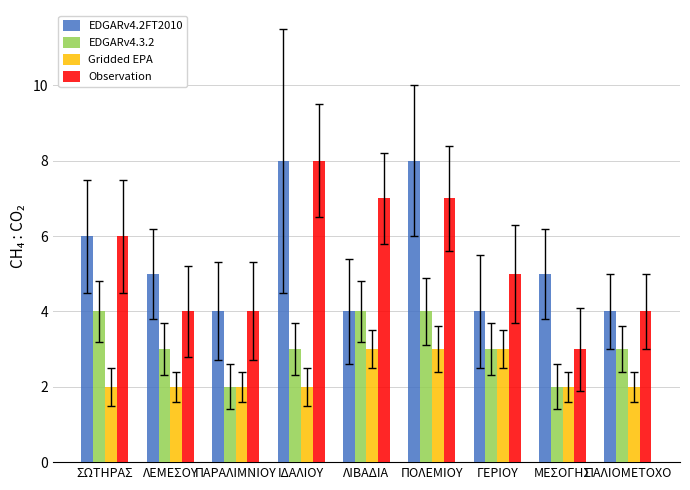

What is the difference between the highest and lowest values at ΛΕΜΕΣΟΥ?

3